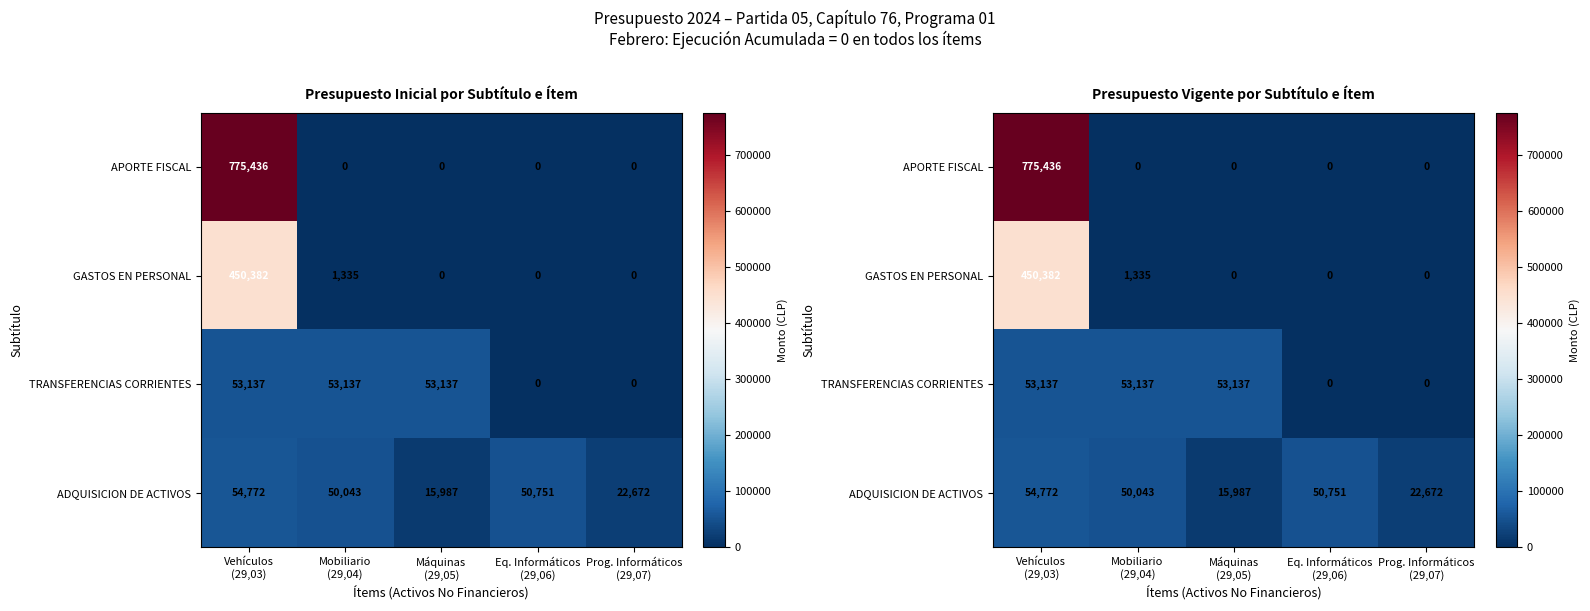

What is the total value across all series at Vehículos
(29,03)?

1333727